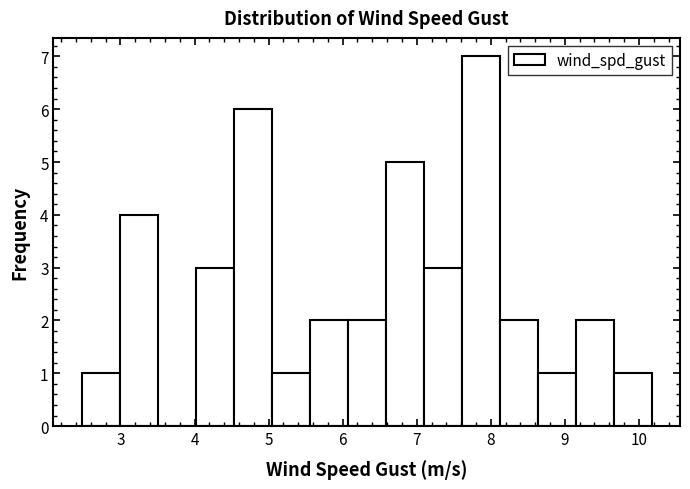

Reading left to right, list every bar in this chart as the range it spans on the x-axis followed by its height. Neither the bar edges nor the heights are printed on the chart, so give them approximately, as read against the axes.

2.5 to 3.0: 1
3.0 to 3.5: 4
3.5 to 4.0: 0
4.0 to 4.5: 3
4.5 to 5.0: 6
5.0 to 5.6: 1
5.6 to 6.1: 2
6.1 to 6.6: 2
6.6 to 7.1: 5
7.1 to 7.6: 3
7.6 to 8.1: 7
8.1 to 8.6: 2
8.6 to 9.1: 1
9.1 to 9.7: 2
9.7 to 10.2: 1